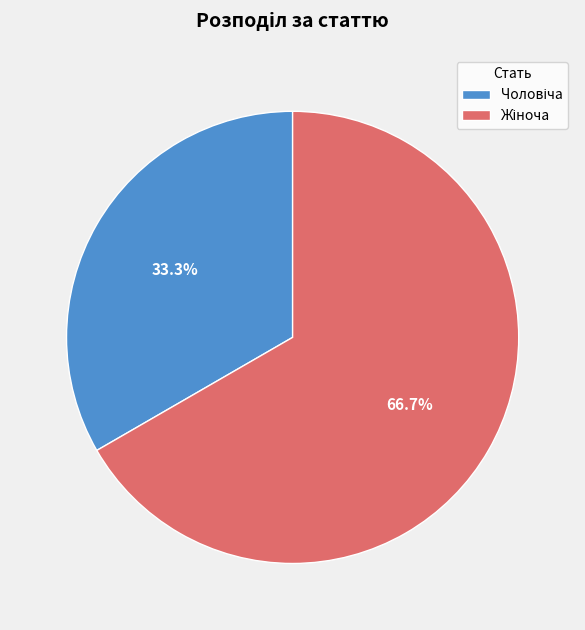

Is there any slice that represents more than half of the pie?

Yes